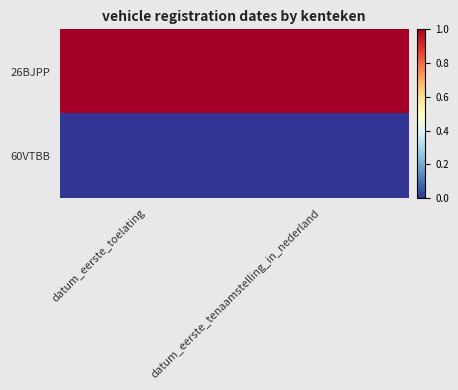

What is the difference between the highest and lowest values at datum_eerste_toelating?

1